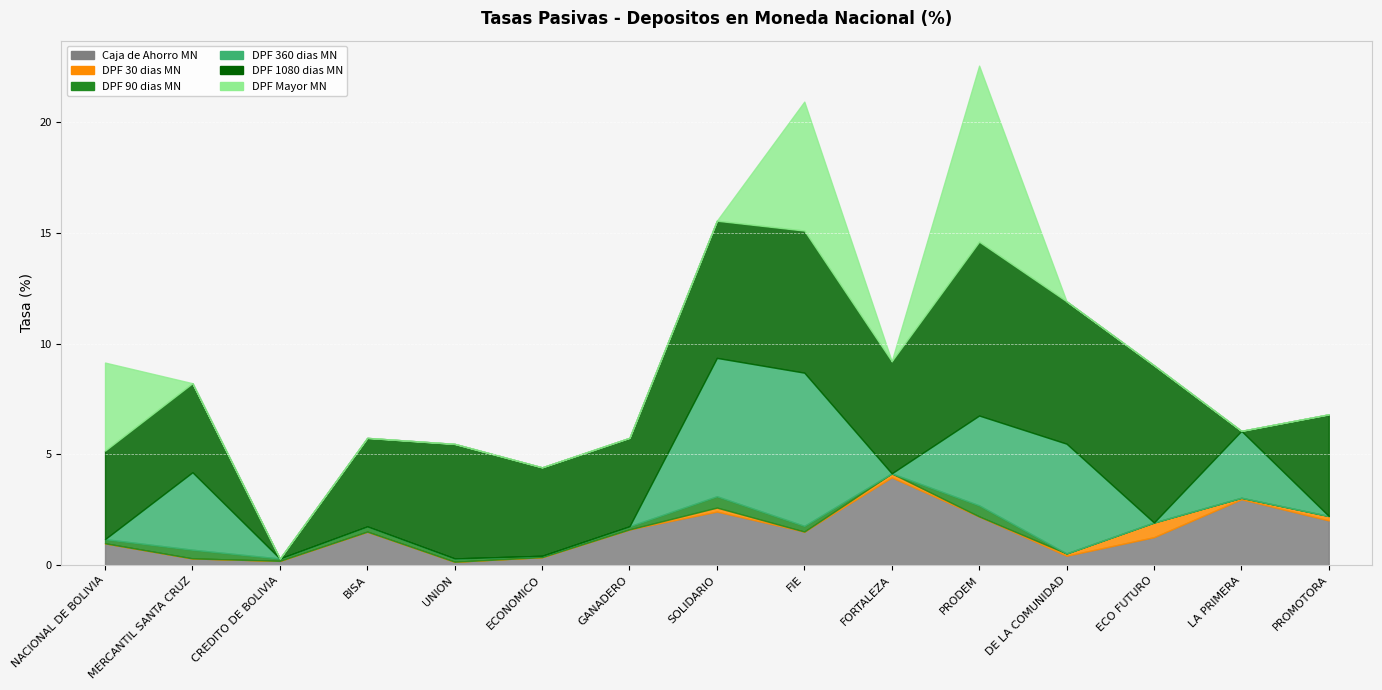

What is the label of the 4th point from the right?

DE LA COMUNIDAD